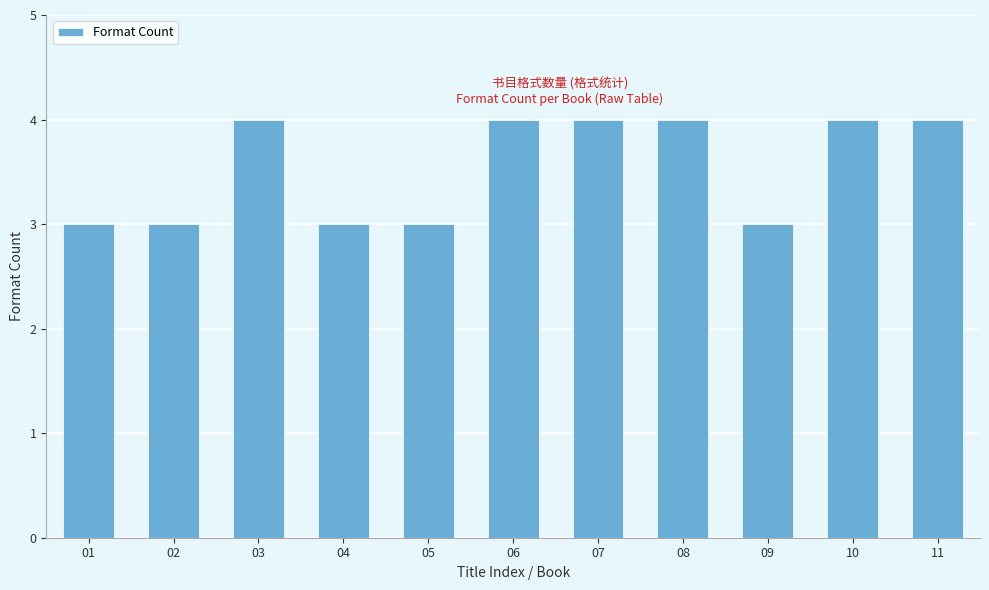

Count the values in the range 3 to 4.

11